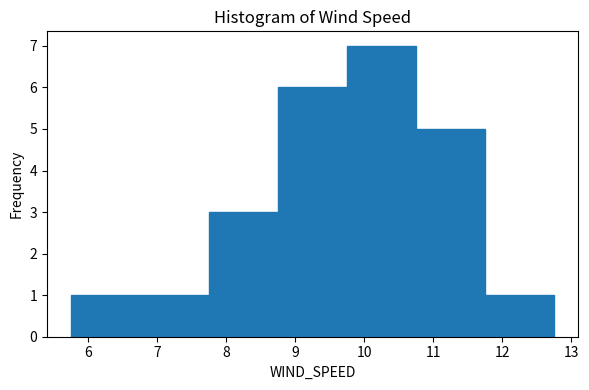

What is the height of the bar covering 10.75 to 11.75 on the x-axis? Neither the bar edges nor the heights are printed on the chart, so give them approximately, as read against the axes.

5